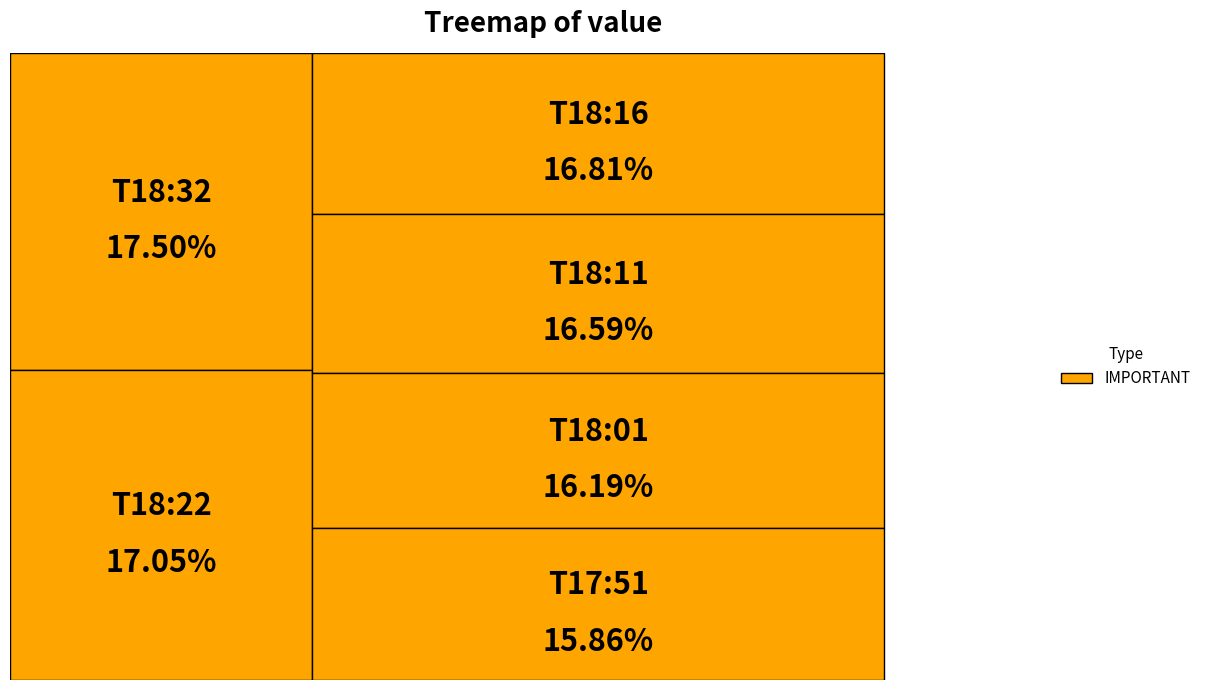

Does 2022-08-03T18:22:01.477Z represent more than half of the total?

No